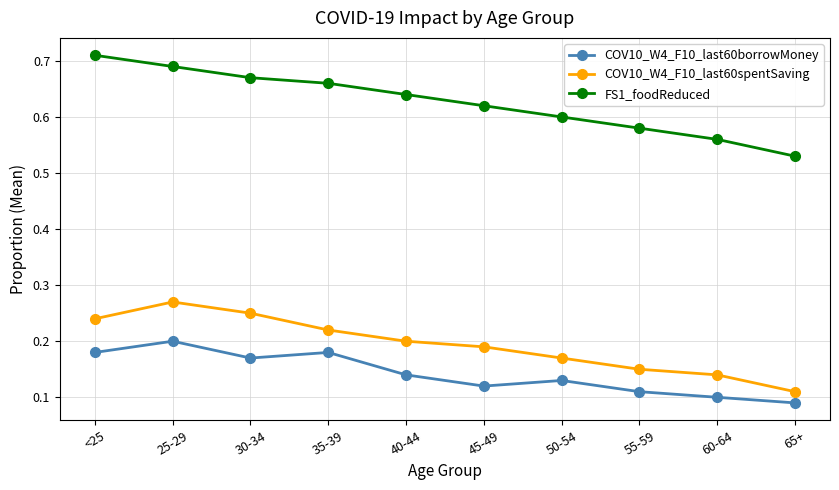

Which category has the highest value in the COV10_W4_F10_last60borrowMoney series?

25-29